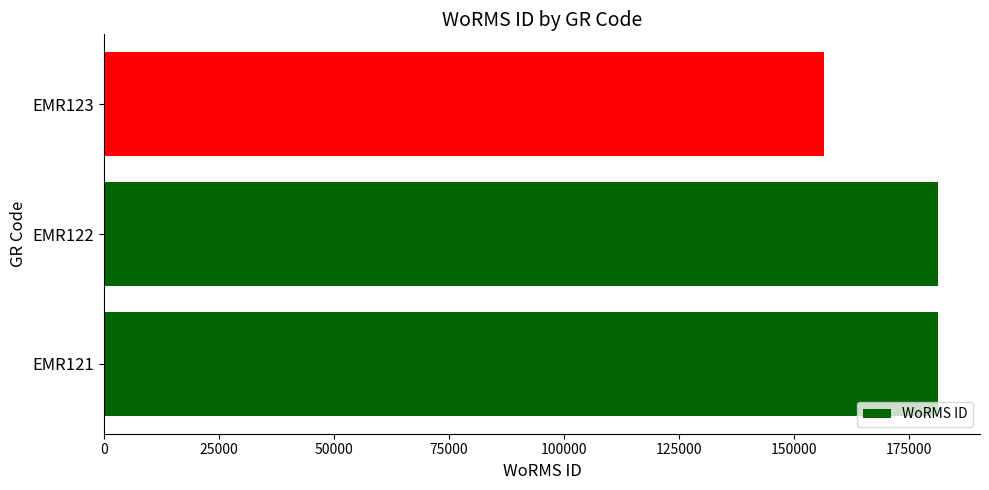

How many distinct data groups are displayed?

1